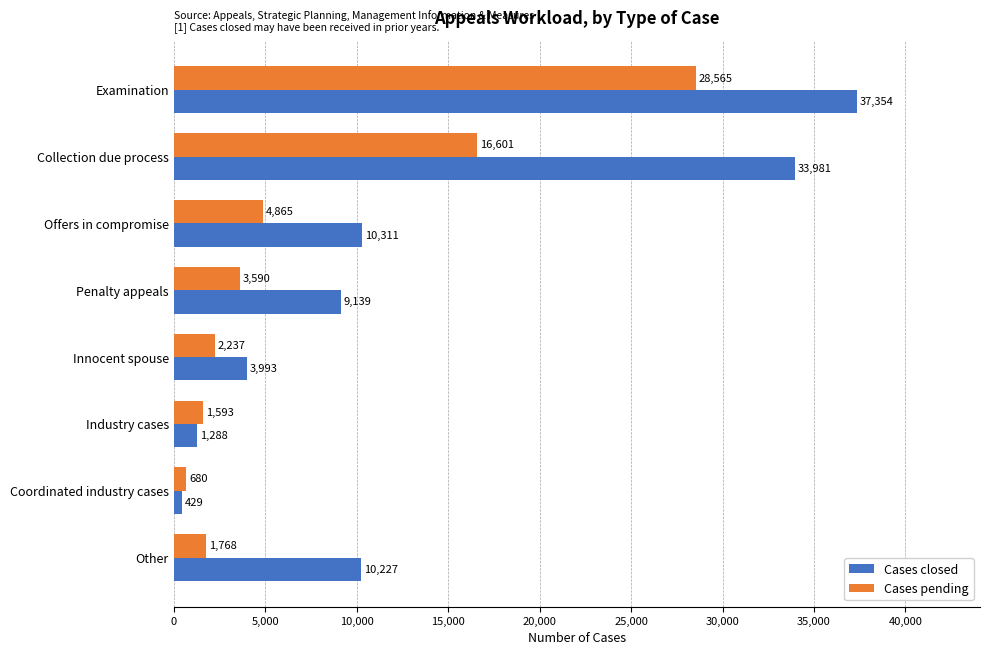

Which label corresponds to the smallest value in the chart?

Coordinated industry cases